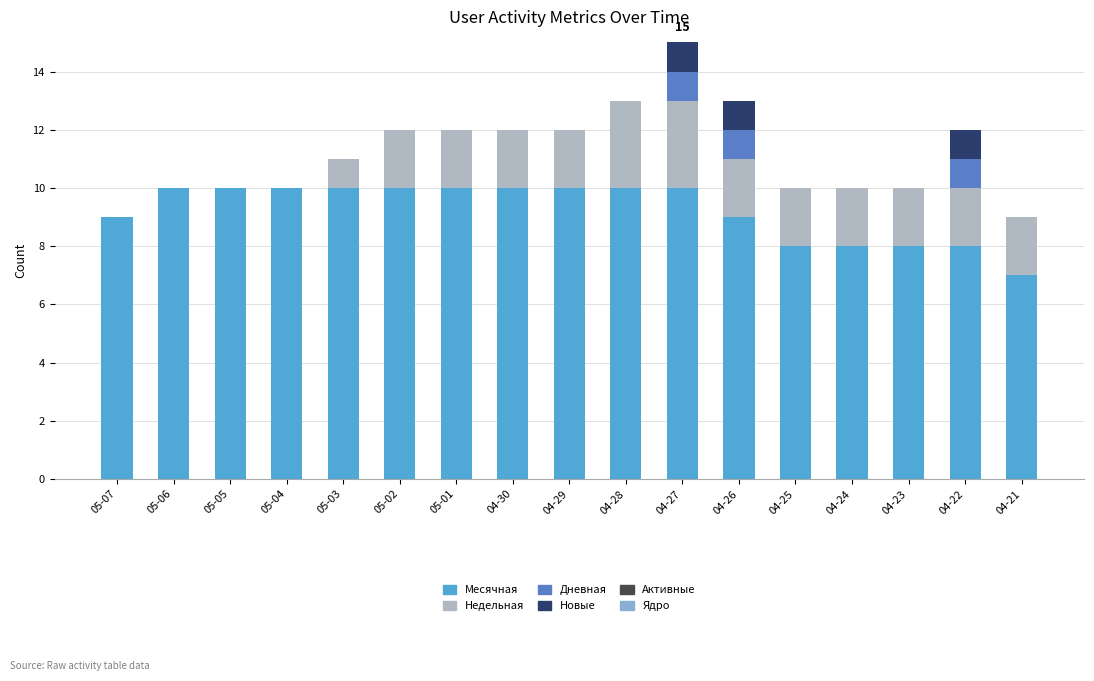

Are the bars horizontal?

No